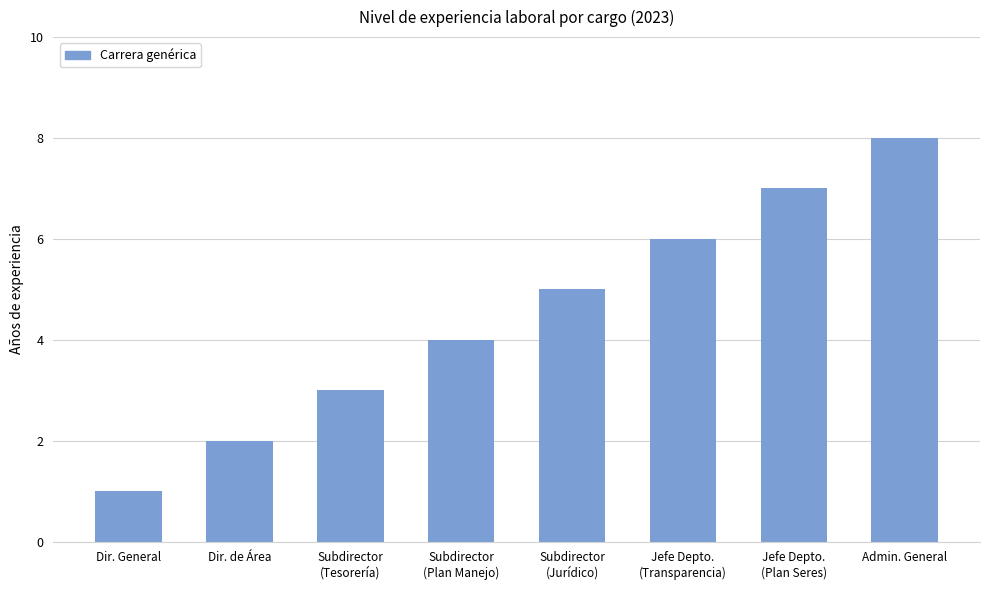

How many categories are shown in the chart?

8